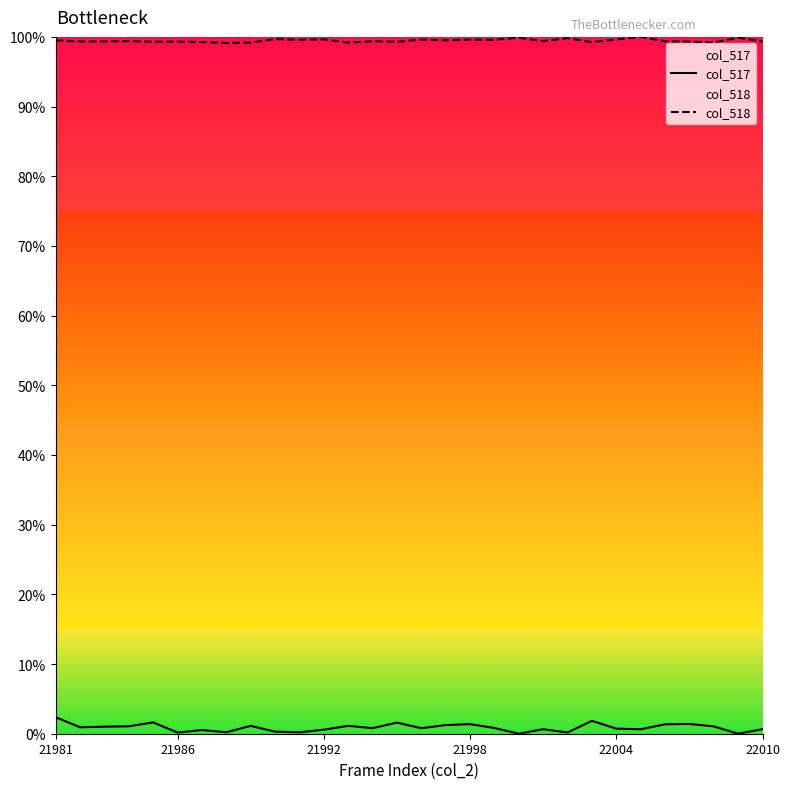

Which has a higher value, 24 or 13?

13